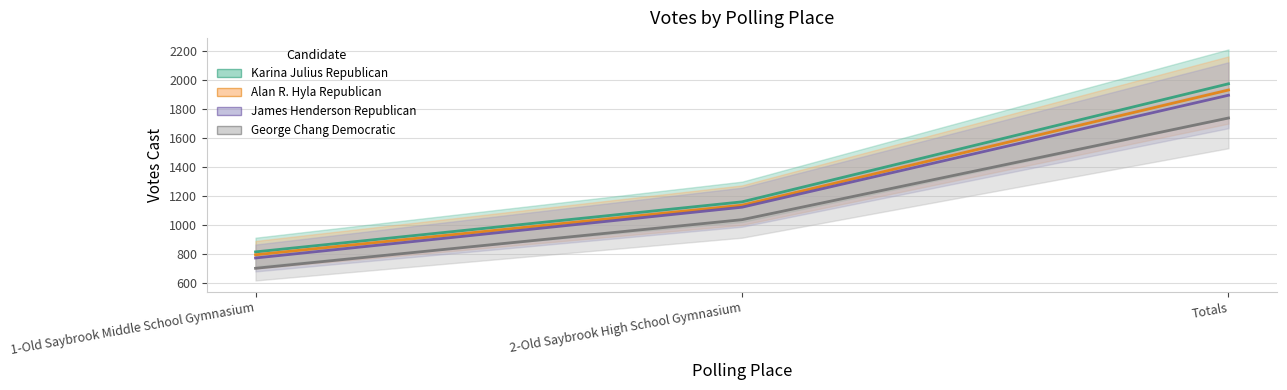

What position from the right is 1-Old Saybrook Middle School Gymnasium?

3